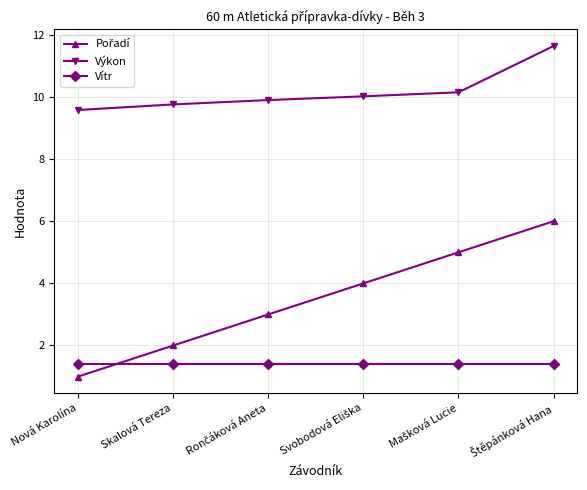

What is the spread (max minus min) of values at Skalová Tereza?

8.4